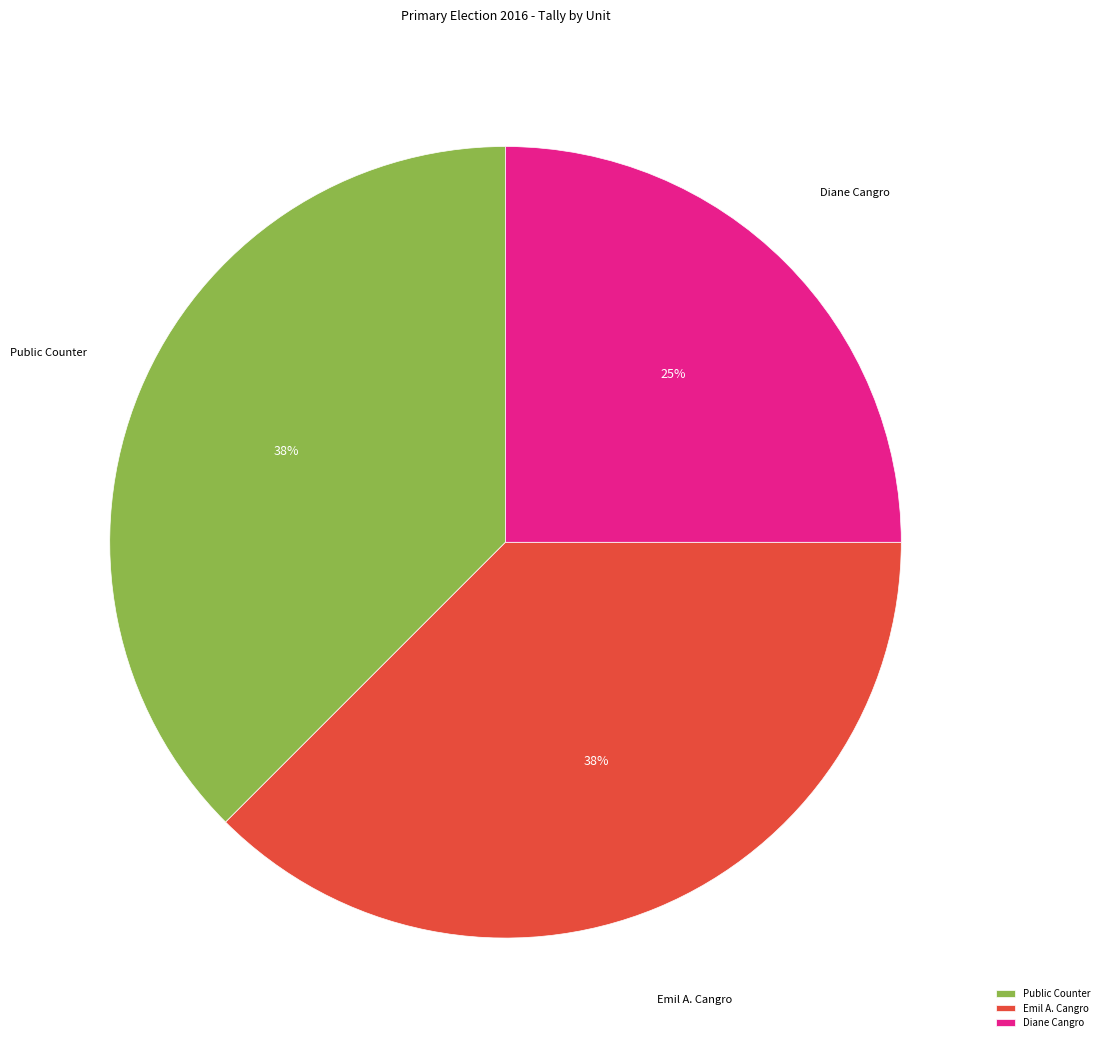

Is the sum of Diane Cangro and Public Counter greater than half?

Yes